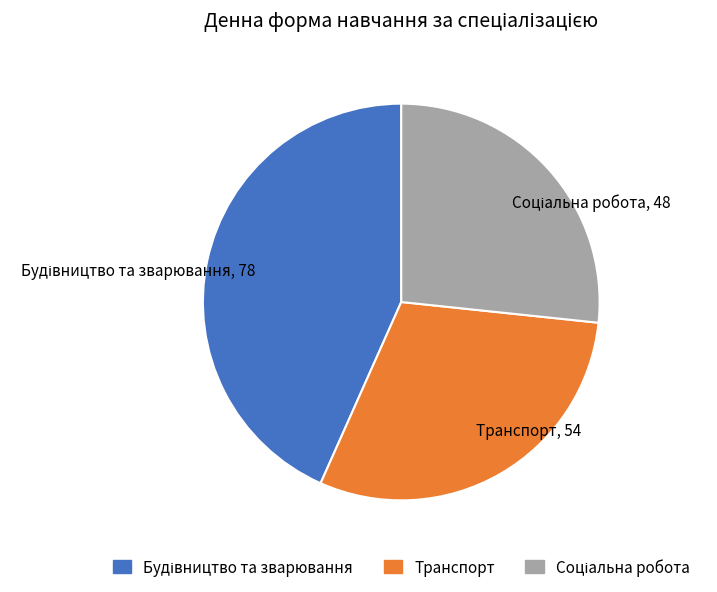

True or false: Транспорт, 54 accounts for 36% of the total.

False